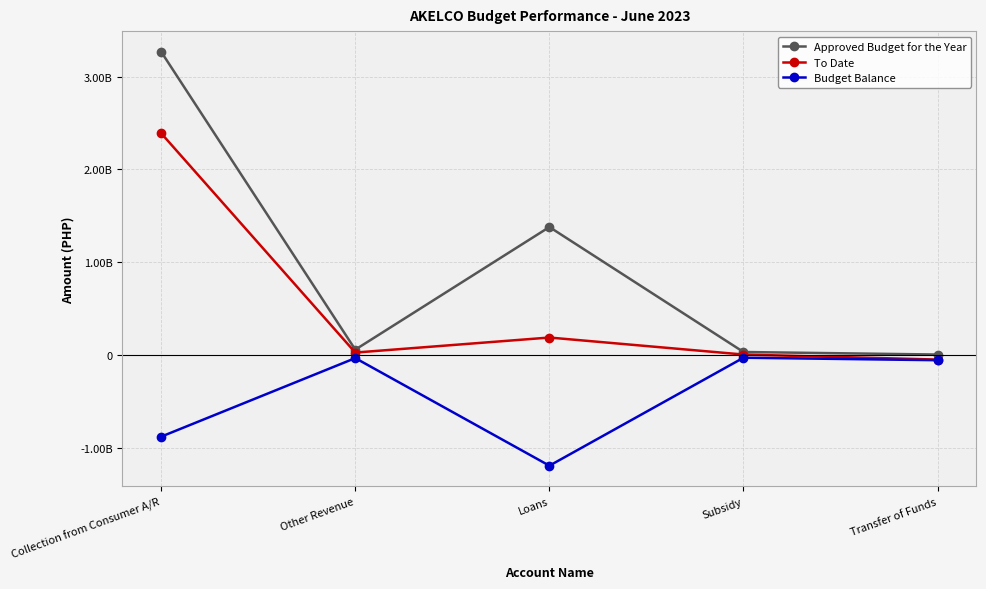

At which label is Budget Balance closest to -608594482?

Collection from Consumer A/R